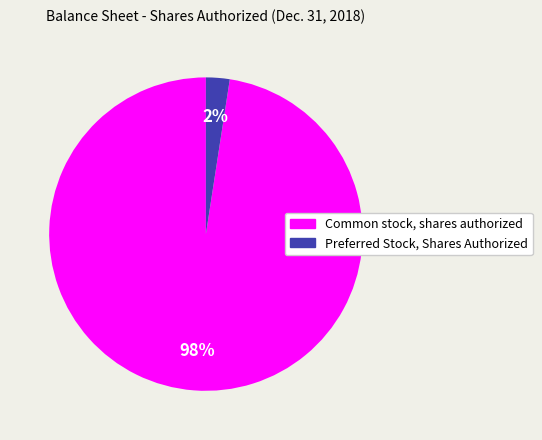

What is the majority slice?

Common stock, shares authorized